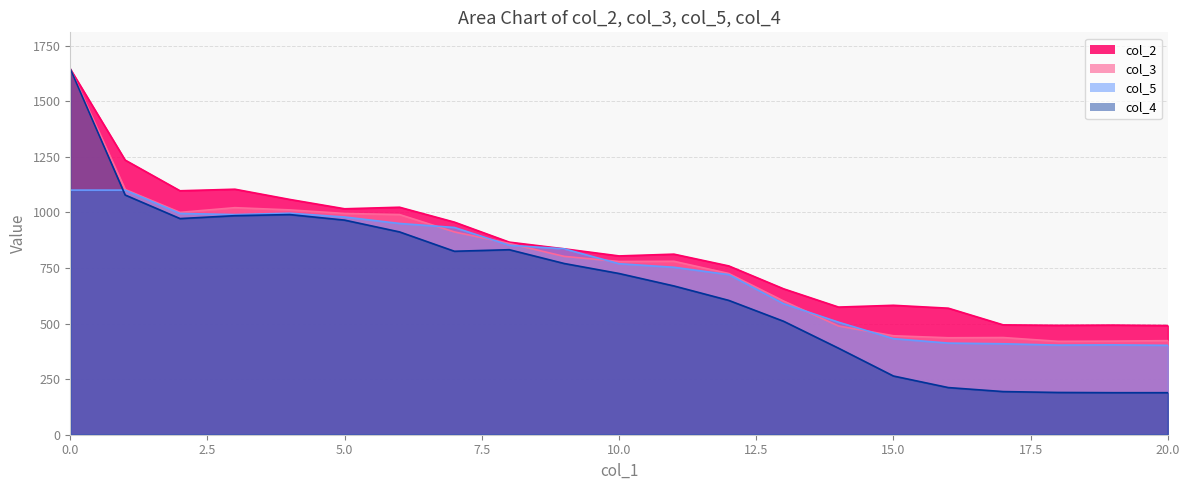

True or false: col_5 has more than 0 interior local peaks.

True